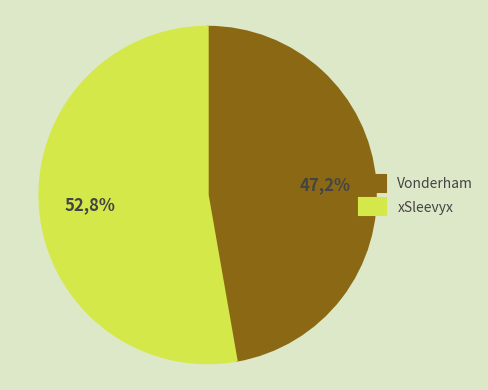

Is it true that Vonderham is 47% of the pie?

True